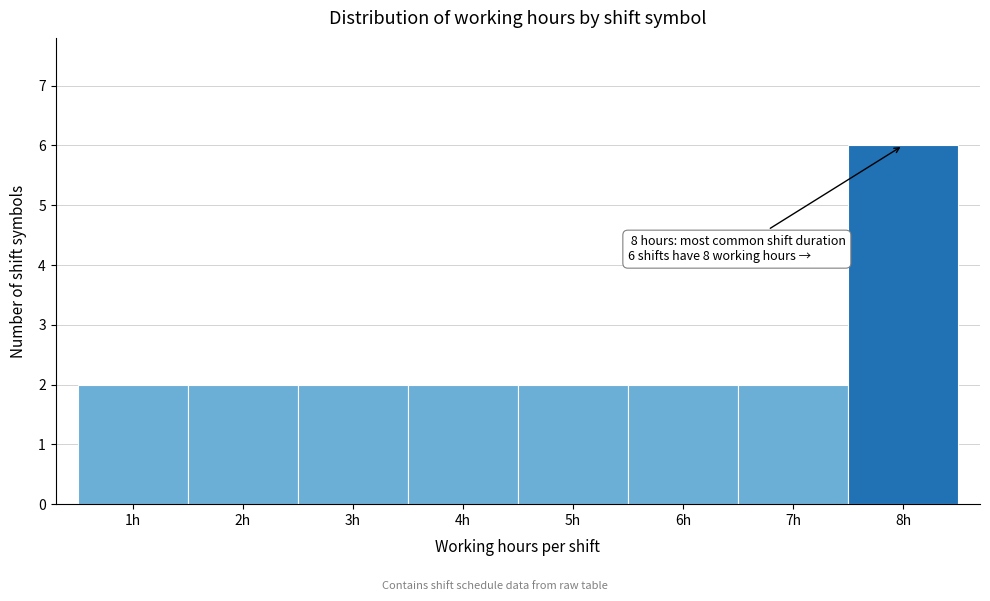

Which range on the x-axis has the tallest bar?

7.5 to 8.5